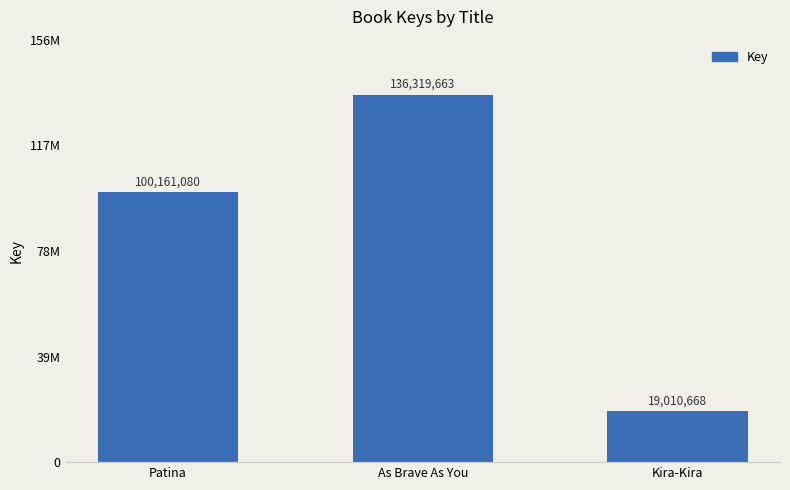

List the labels in order of value, smallest first.

Kira-Kira, Patina, As Brave As You